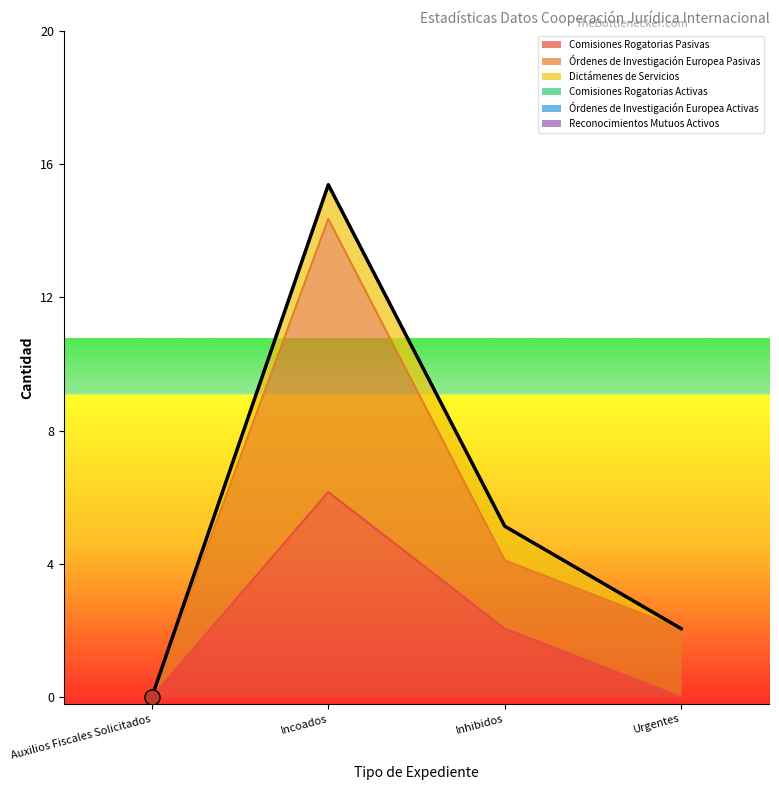

Which series has the largest total across all categories?

Órdenes de Investigación Europea Pasivas